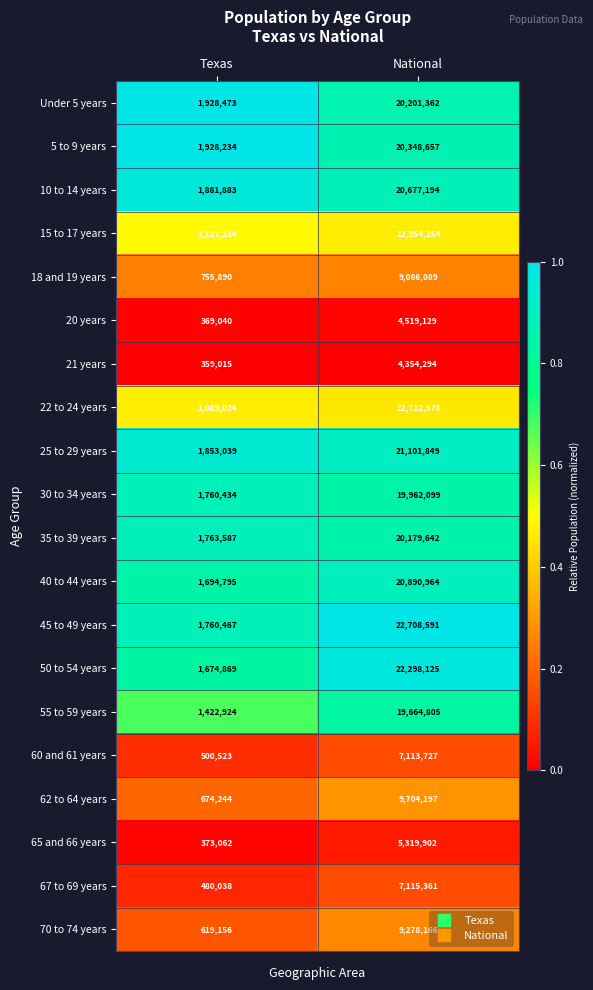

What is the total value across all series at National?

290190983